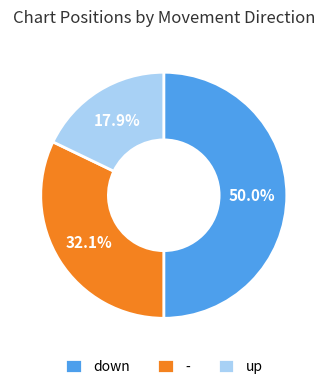

Which slice is the largest?

down